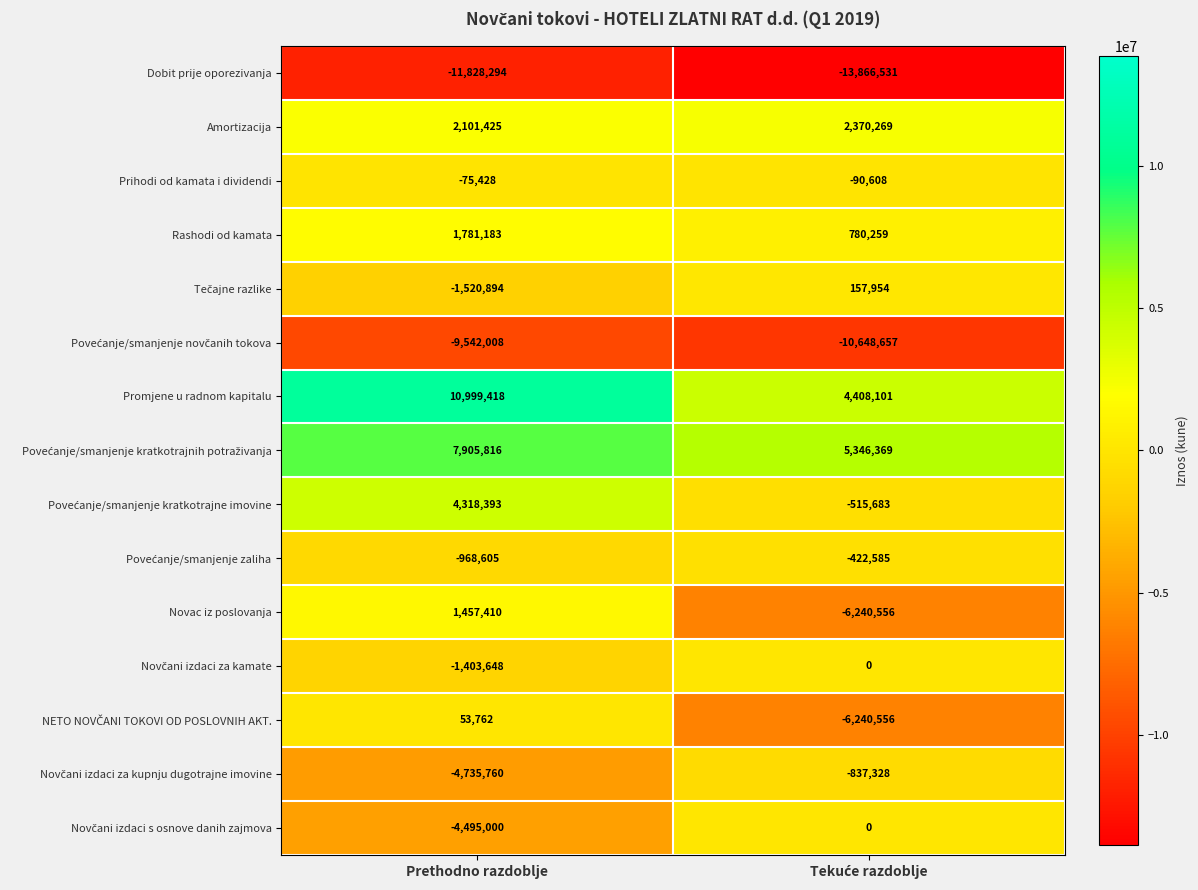

At which category is the sum across all series the highest?

Prethodno razdoblje